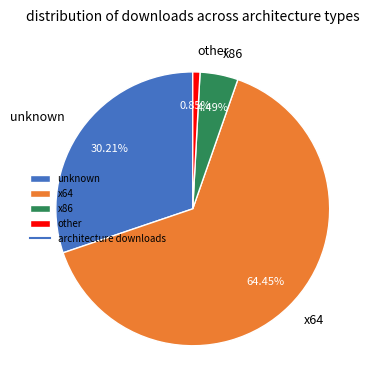

Does x64 account for over 50% of the chart?

Yes